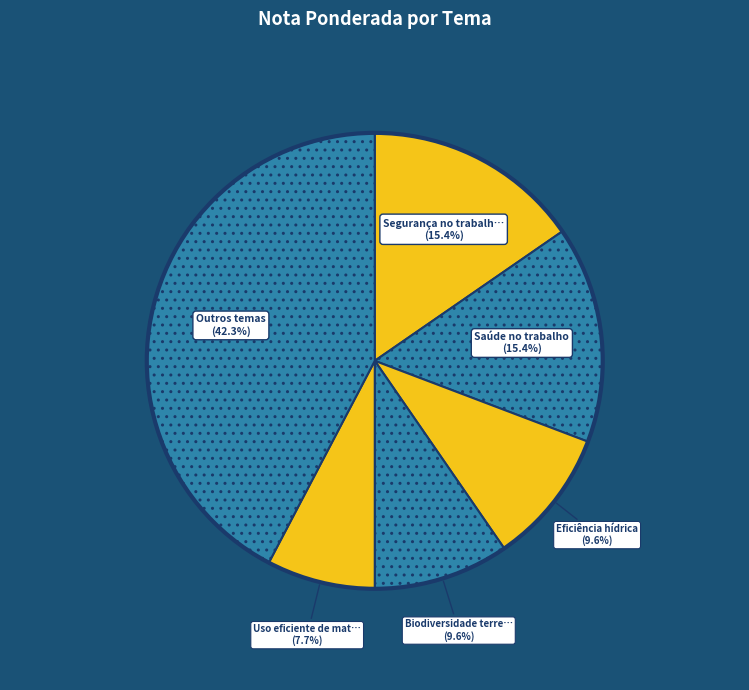

Count the number of slices in the pie.

6